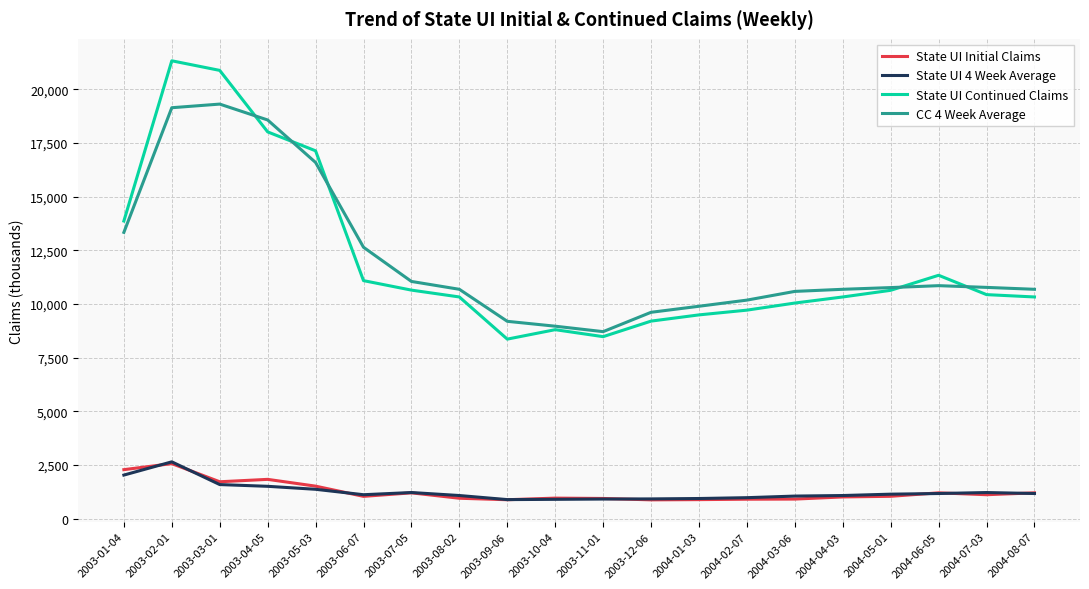

Between 2003-03-01 and 2003-06-07, which series saw the biggest shift?

State UI Continued Claims